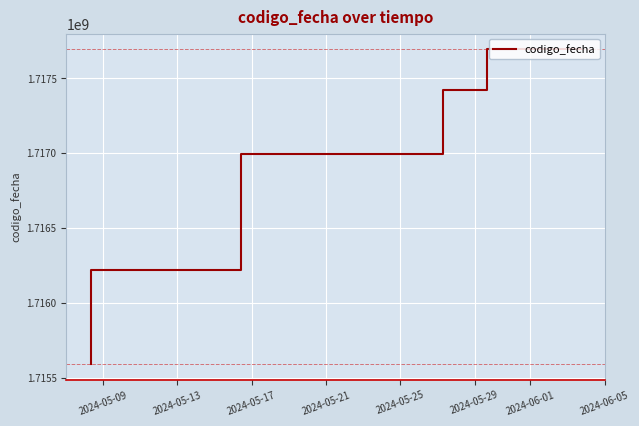

Which has a higher value, 2024-05-13 or 2024-05-09?

2024-05-09